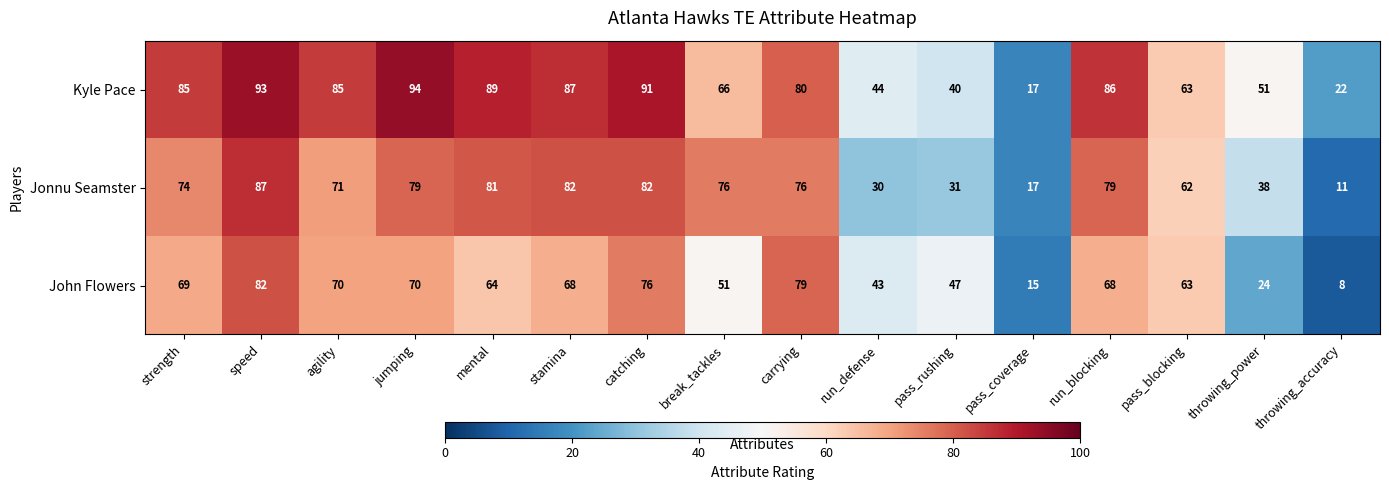

Rank the series by their maximum value, from lowest to highest.

John Flowers, Jonnu Seamster, Kyle Pace